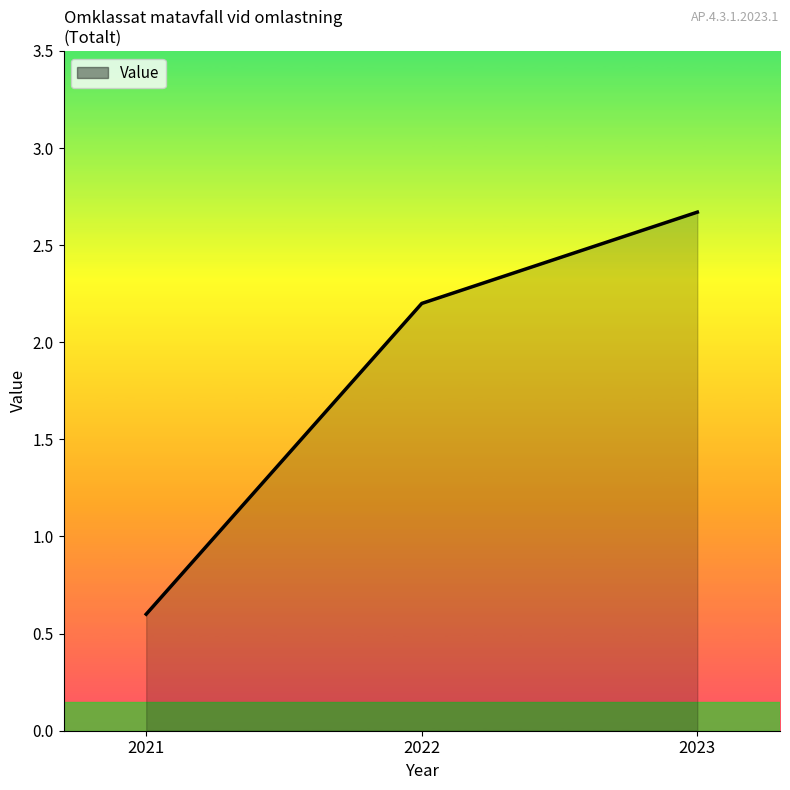

List the labels in order of value, smallest first.

2021, 2022, 2023